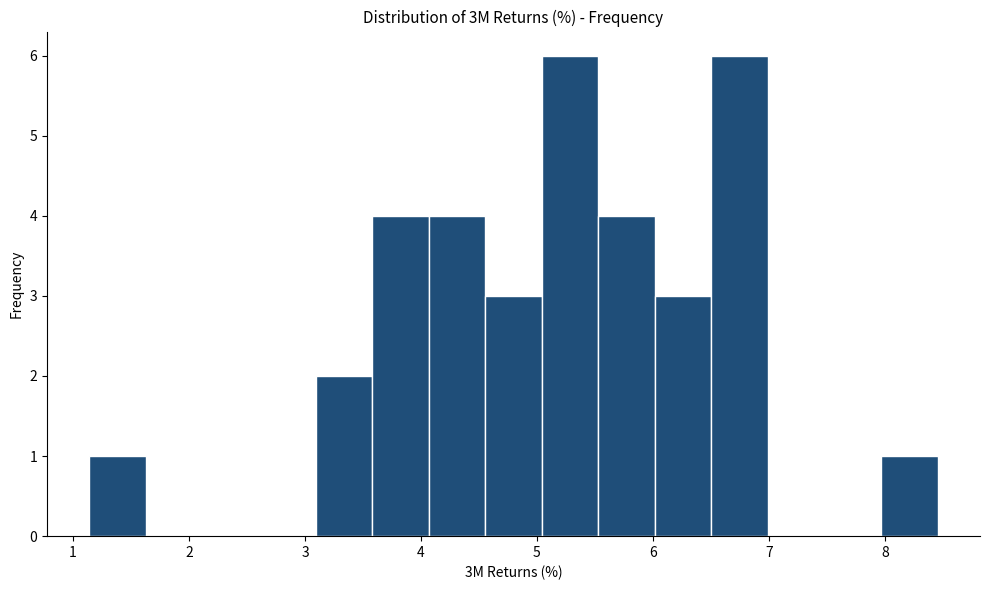

How tall is the bar that spans 8.0 to 8.5 on the x-axis? Neither the bar edges nor the heights are printed on the chart, so give them approximately, as read against the axes.

1